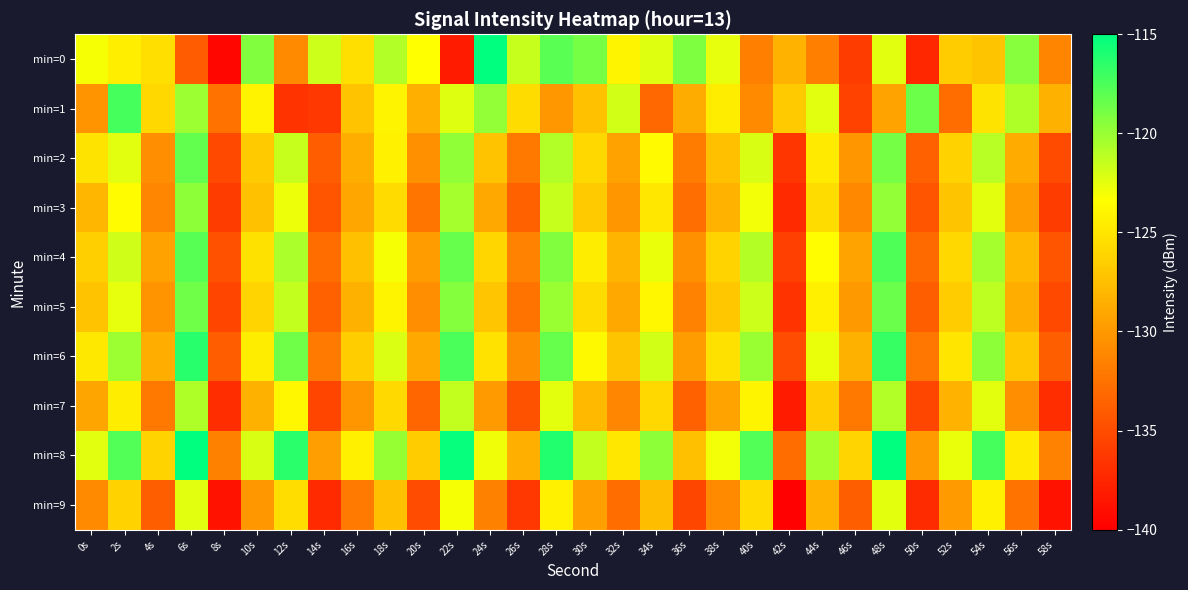

What is the smallest value displayed?

-139.9